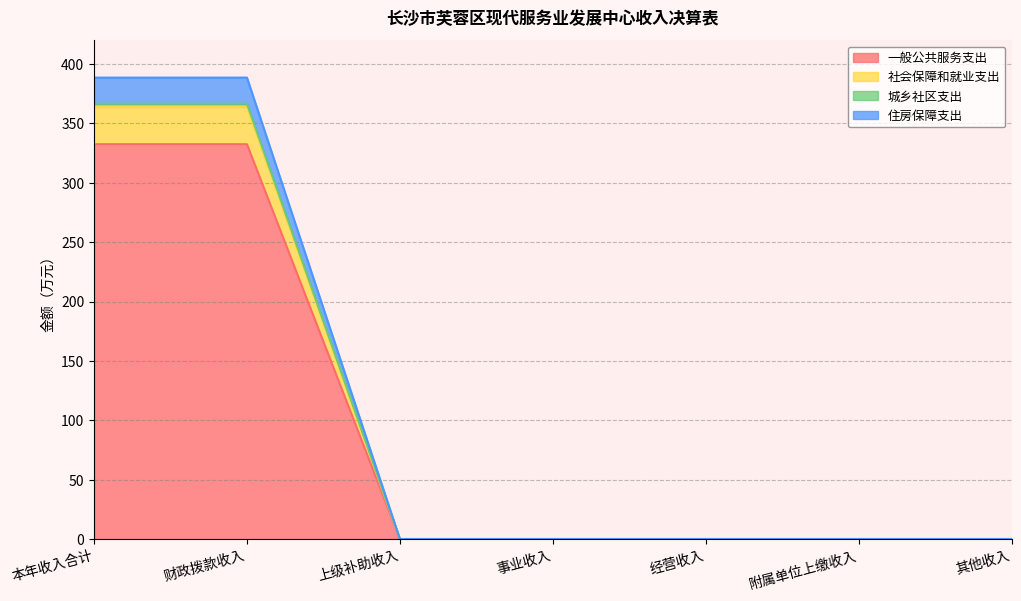

True or false: 一般公共服务支出 has a value of 205.9 at 财政拨款收入.

False